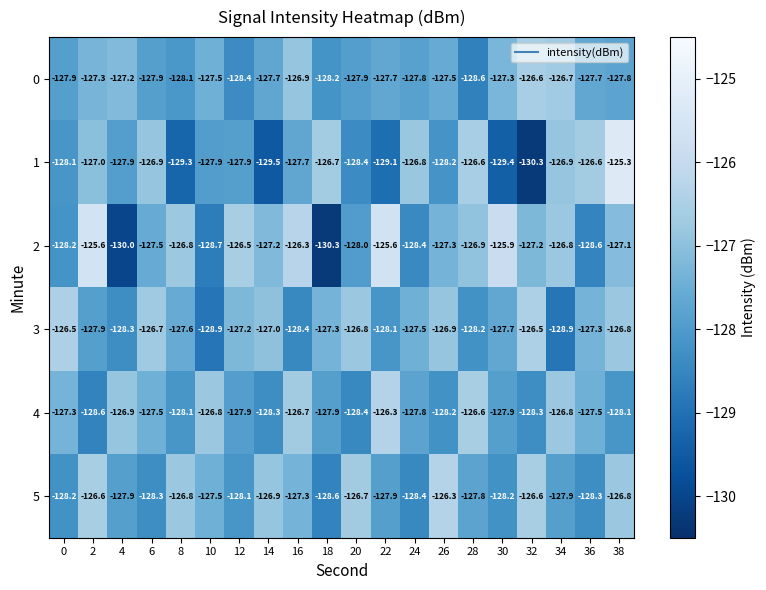

How many values in the 5 series exceed -127?

7